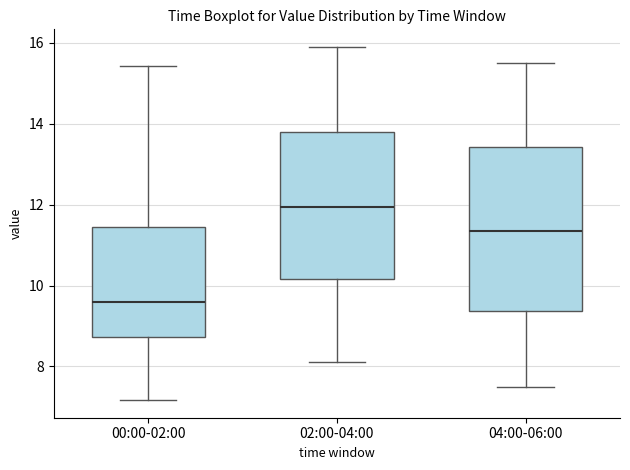

Where is the lower edge of the box for 04:00-06:00 on the y-axis? The values are not printed on the chart, so give them approximately, as read against the axis.

9.4